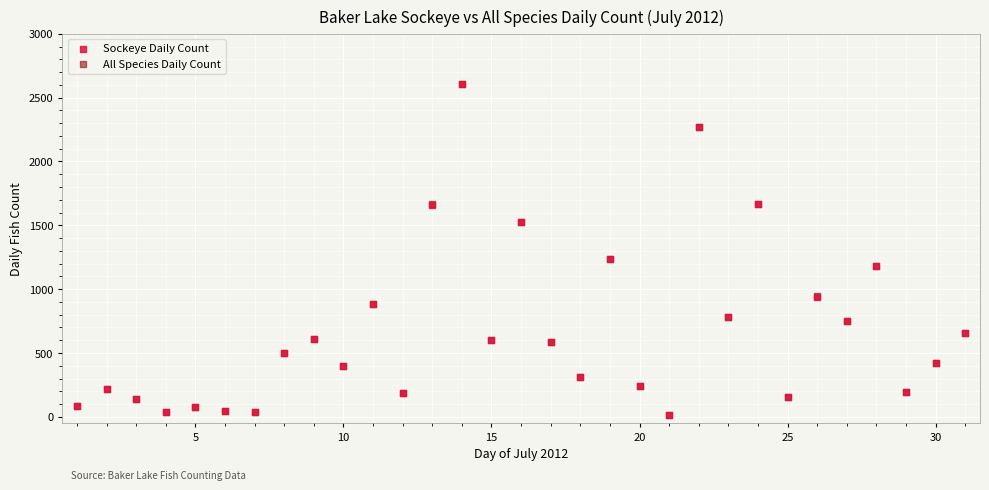

Which series has the widest spread of Y values?

Sockeye Daily Count